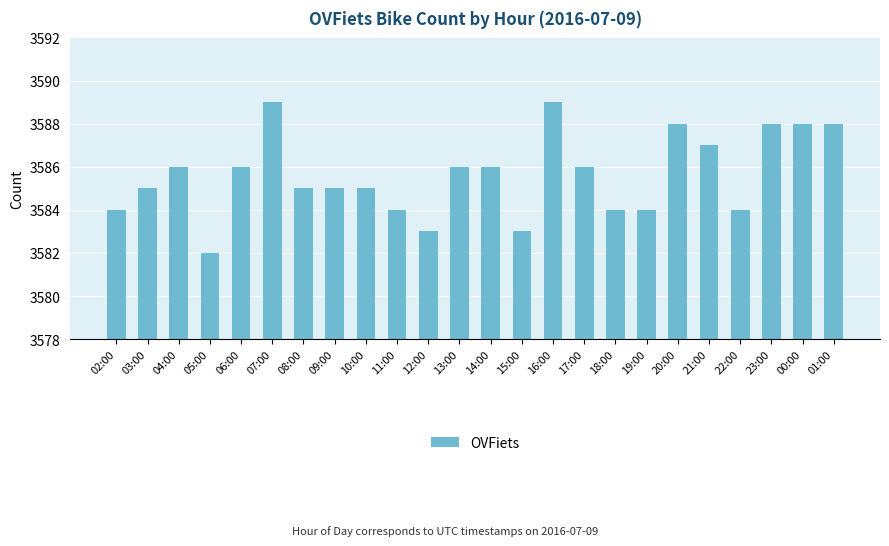

What is the difference between the maximum and minimum values?

7